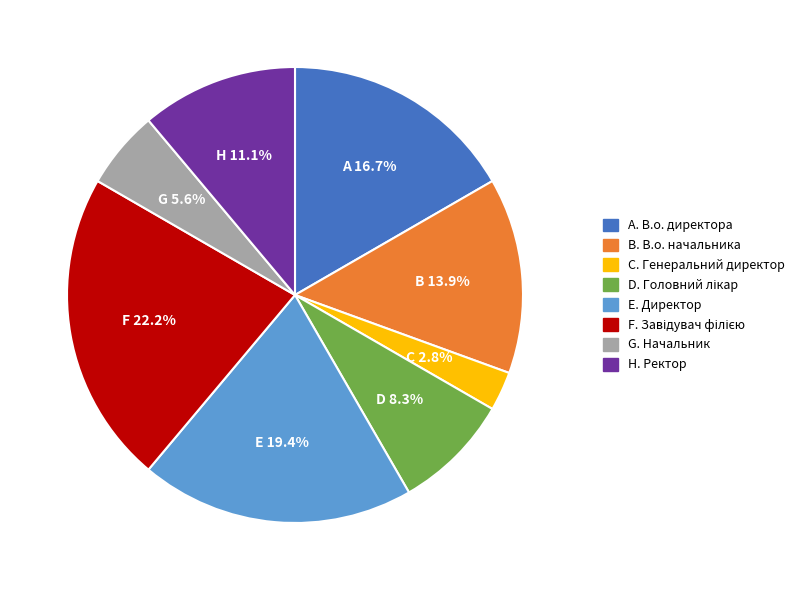

Is there any slice that represents more than half of the pie?

No